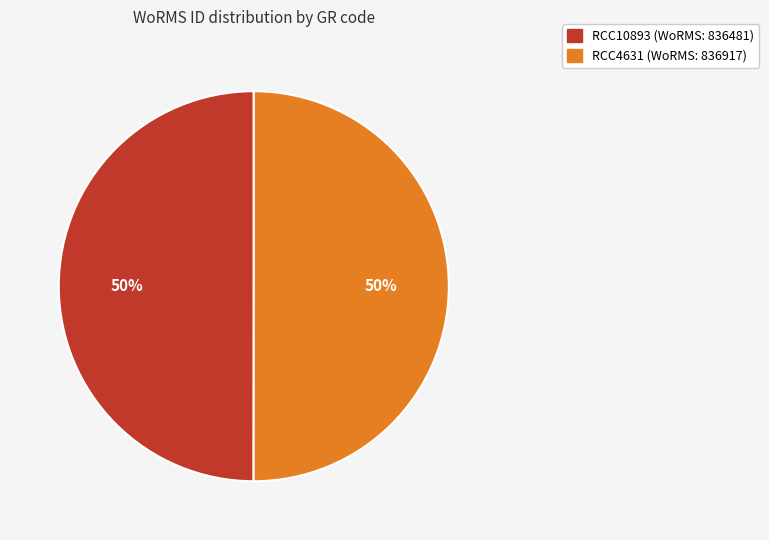

To the nearest percent, what portion does RCC10893 represent?

50%